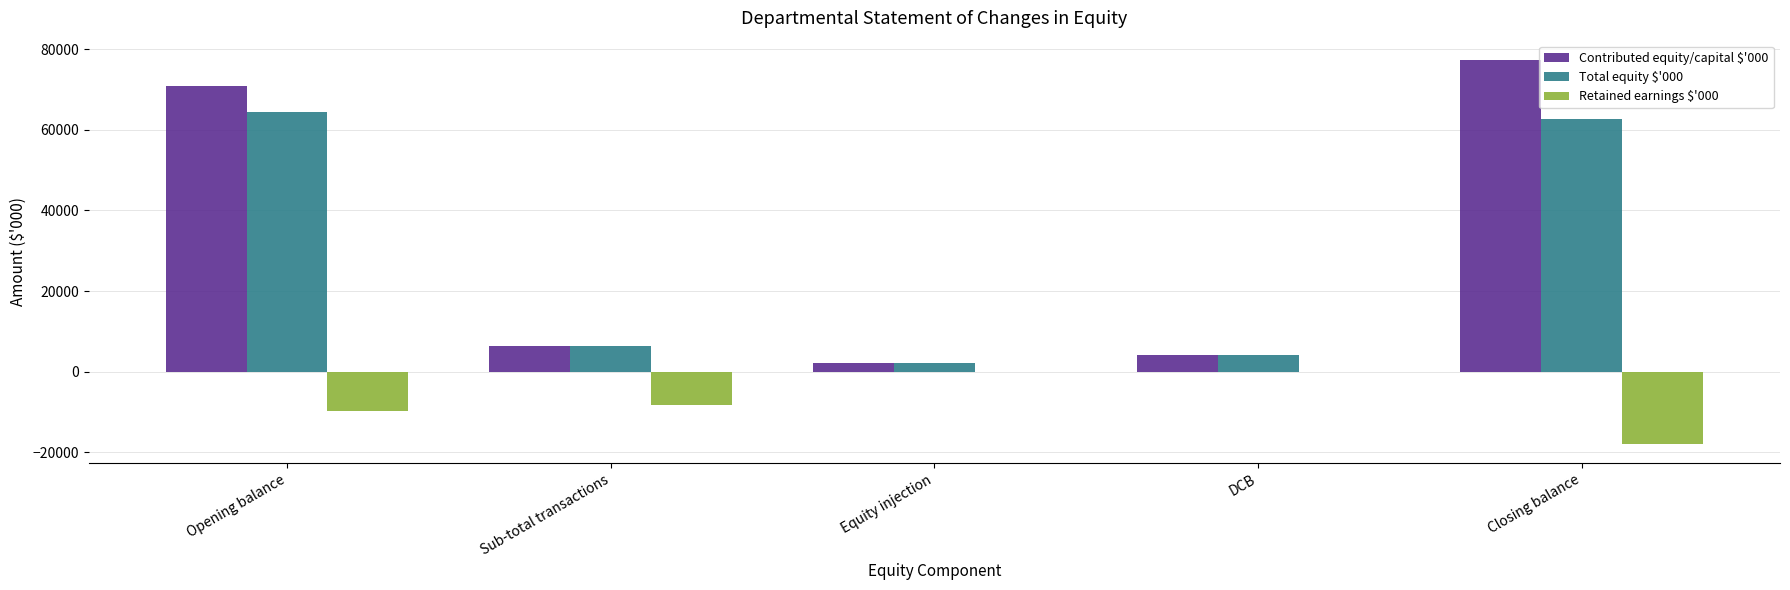

What is the sum of the Retained earnings $'000 values at Equity injection and Opening balance?

-9729